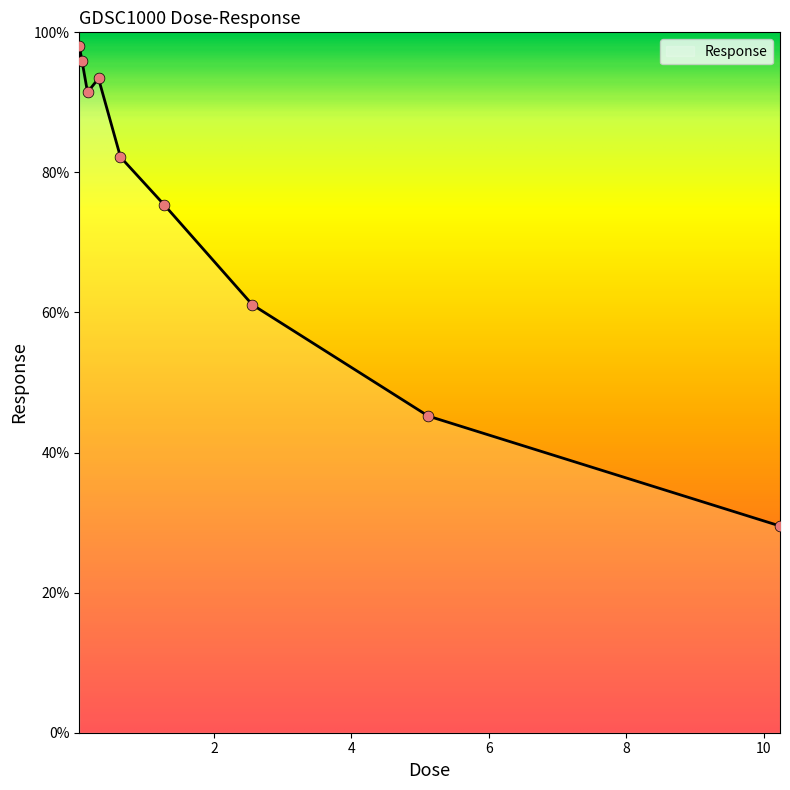

What is the smallest value displayed?

29.5